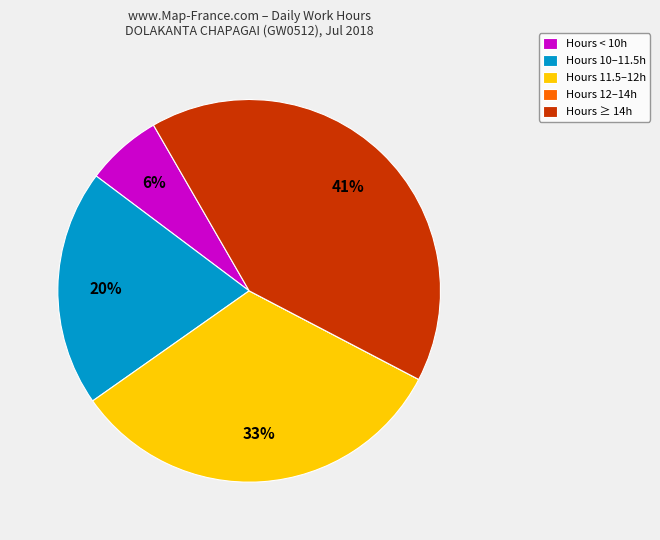

Do Hours ≥ 14h and Hours < 10h together represent more than half of the pie?

No